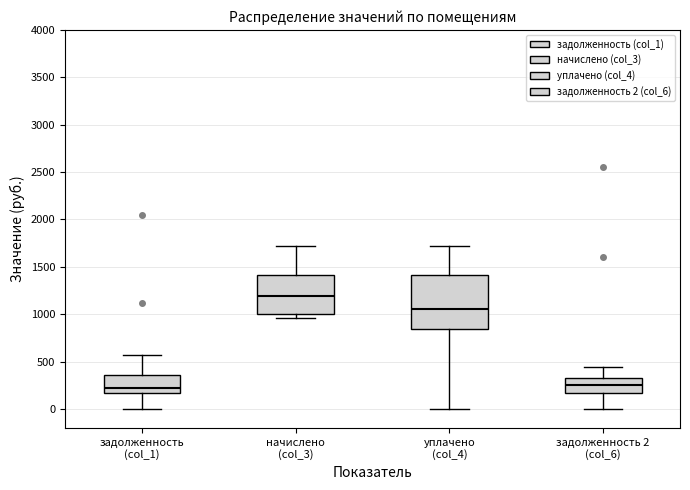

Reading left to right, read every box against the y-axis: the position of its median line, the range the box covers, and the ends of its whiskers. The values are not printed on the chart, so give them approximately, as read against the axis.

задолженность (col_1): median 200, box 150 to 350, whiskers 0 to 550
начислено (col_3): median 1200, box 1000 to 1400, whiskers 950 to 1700
уплачено (col_4): median 1050, box 850 to 1400, whiskers 0 to 1700
задолженность 2 (col_6): median 250, box 150 to 350, whiskers 0 to 450